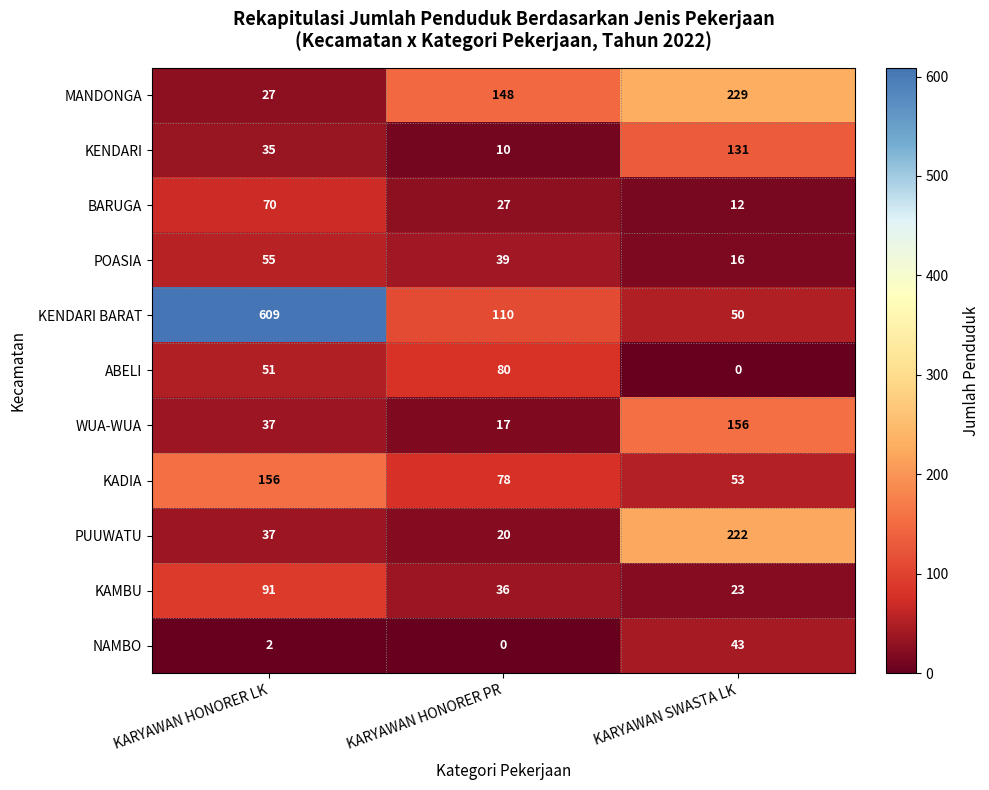

Is the value of KADIA at KARYAWAN SWASTA LK greater than the value of ABELI at KARYAWAN SWASTA LK?

Yes